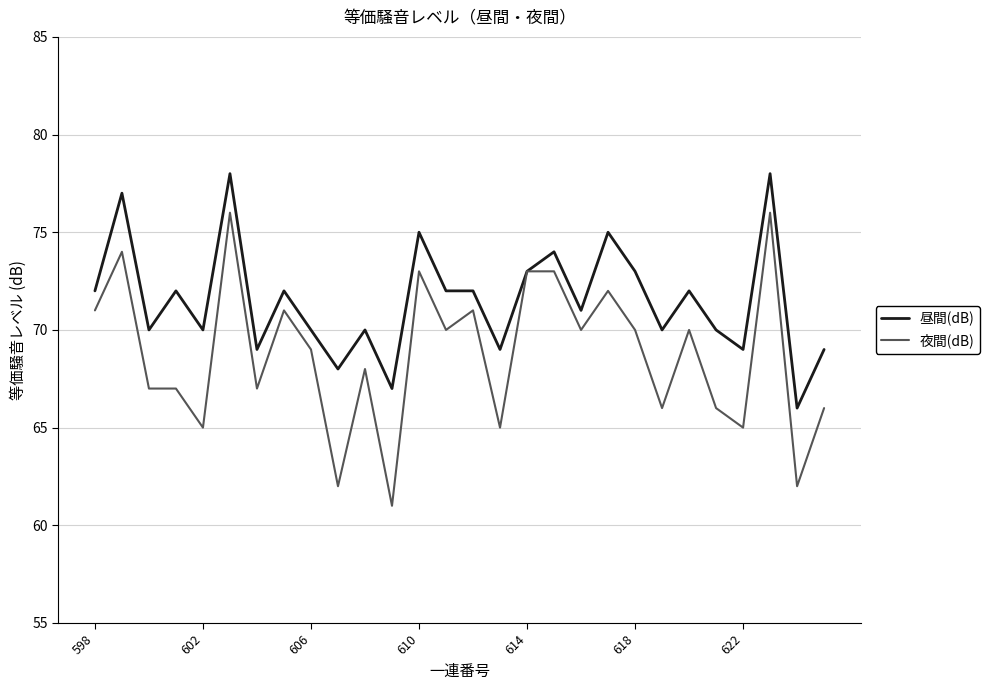

Which series has the widest spread of values?

夜間(dB)